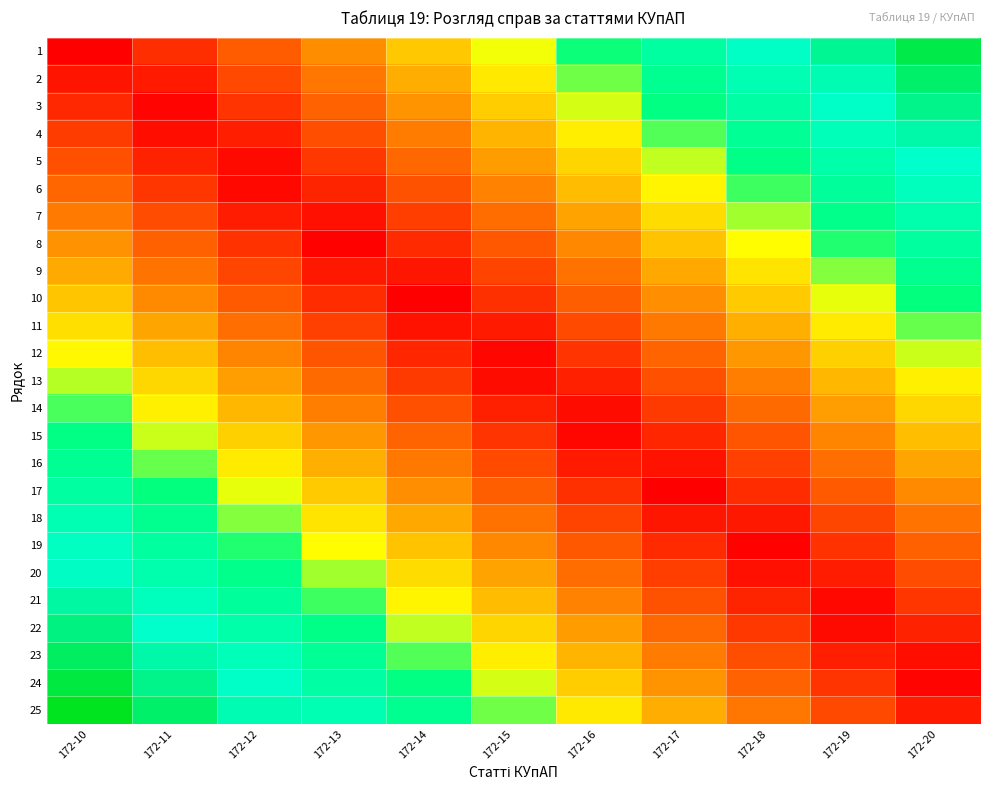

Reading left to right, transcribe all the data shown in this chart.

1: 172-10=0.0	172-11=0.1	172-12=0.2	172-13=0.3	172-14=0.4	172-15=0.5	172-16=0.5	172-17=0.6	172-18=0.7	172-19=0.8	172-20=0.9
2: 172-10=0.0	172-11=0.1	172-12=0.1	172-13=0.2	172-14=0.3	172-15=0.4	172-16=0.5	172-17=0.6	172-18=0.7	172-19=0.8	172-20=0.9
3: 172-10=0.1	172-11=0.0	172-12=0.1	172-13=0.2	172-14=0.3	172-15=0.4	172-16=0.5	172-17=0.6	172-18=0.6	172-19=0.7	172-20=0.8
4: 172-10=0.1	172-11=0.0	172-12=0.1	172-13=0.2	172-14=0.2	172-15=0.3	172-16=0.4	172-17=0.5	172-18=0.6	172-19=0.7	172-20=0.8
5: 172-10=0.2	172-11=0.1	172-12=0.0	172-13=0.1	172-14=0.2	172-15=0.3	172-16=0.4	172-17=0.5	172-18=0.6	172-19=0.7	172-20=0.7
6: 172-10=0.2	172-11=0.1	172-12=0.0	172-13=0.1	172-14=0.2	172-15=0.3	172-16=0.3	172-17=0.4	172-18=0.5	172-19=0.6	172-20=0.7
7: 172-10=0.2	172-11=0.1	172-12=0.1	172-13=0.0	172-14=0.1	172-15=0.2	172-16=0.3	172-17=0.4	172-18=0.5	172-19=0.6	172-20=0.7
8: 172-10=0.3	172-11=0.2	172-12=0.1	172-13=0.0	172-14=0.1	172-15=0.2	172-16=0.3	172-17=0.4	172-18=0.4	172-19=0.5	172-20=0.6
9: 172-10=0.3	172-11=0.2	172-12=0.1	172-13=0.0	172-14=0.0	172-15=0.1	172-16=0.2	172-17=0.3	172-18=0.4	172-19=0.5	172-20=0.6
10: 172-10=0.4	172-11=0.3	172-12=0.2	172-13=0.1	172-14=0.0	172-15=0.1	172-16=0.2	172-17=0.3	172-18=0.4	172-19=0.5	172-20=0.5
11: 172-10=0.4	172-11=0.3	172-12=0.2	172-13=0.1	172-14=0.0	172-15=0.1	172-16=0.1	172-17=0.2	172-18=0.3	172-19=0.4	172-20=0.5
12: 172-10=0.4	172-11=0.3	172-12=0.3	172-13=0.2	172-14=0.1	172-15=0.0	172-16=0.1	172-17=0.2	172-18=0.3	172-19=0.4	172-20=0.5
13: 172-10=0.5	172-11=0.4	172-12=0.3	172-13=0.2	172-14=0.1	172-15=0.0	172-16=0.1	172-17=0.2	172-18=0.2	172-19=0.3	172-20=0.4
14: 172-10=0.5	172-11=0.4	172-12=0.3	172-13=0.2	172-14=0.2	172-15=0.1	172-16=0.0	172-17=0.1	172-18=0.2	172-19=0.3	172-20=0.4
15: 172-10=0.6	172-11=0.5	172-12=0.4	172-13=0.3	172-14=0.2	172-15=0.1	172-16=0.0	172-17=0.1	172-18=0.2	172-19=0.3	172-20=0.3
16: 172-10=0.6	172-11=0.5	172-12=0.4	172-13=0.3	172-14=0.2	172-15=0.1	172-16=0.1	172-17=0.0	172-18=0.1	172-19=0.2	172-20=0.3
17: 172-10=0.6	172-11=0.5	172-12=0.5	172-13=0.4	172-14=0.3	172-15=0.2	172-16=0.1	172-17=0.0	172-18=0.1	172-19=0.2	172-20=0.3
18: 172-10=0.7	172-11=0.6	172-12=0.5	172-13=0.4	172-14=0.3	172-15=0.2	172-16=0.1	172-17=0.0	172-18=0.0	172-19=0.1	172-20=0.2
19: 172-10=0.7	172-11=0.6	172-12=0.5	172-13=0.4	172-14=0.4	172-15=0.3	172-16=0.2	172-17=0.1	172-18=0.0	172-19=0.1	172-20=0.2
20: 172-10=0.8	172-11=0.7	172-12=0.6	172-13=0.5	172-14=0.4	172-15=0.3	172-16=0.2	172-17=0.1	172-18=0.0	172-19=0.1	172-20=0.1
21: 172-10=0.8	172-11=0.7	172-12=0.6	172-13=0.5	172-14=0.4	172-15=0.3	172-16=0.3	172-17=0.2	172-18=0.1	172-19=0.0	172-20=0.1
22: 172-10=0.8	172-11=0.7	172-12=0.7	172-13=0.6	172-14=0.5	172-15=0.4	172-16=0.3	172-17=0.2	172-18=0.1	172-19=0.0	172-20=0.1
23: 172-10=0.9	172-11=0.8	172-12=0.7	172-13=0.6	172-14=0.5	172-15=0.4	172-16=0.3	172-17=0.2	172-18=0.2	172-19=0.1	172-20=0.0
24: 172-10=0.9	172-11=0.8	172-12=0.7	172-13=0.6	172-14=0.6	172-15=0.5	172-16=0.4	172-17=0.3	172-18=0.2	172-19=0.1	172-20=0.0
25: 172-10=1.0	172-11=0.9	172-12=0.8	172-13=0.7	172-14=0.6	172-15=0.5	172-16=0.4	172-17=0.3	172-18=0.2	172-19=0.1	172-20=0.1